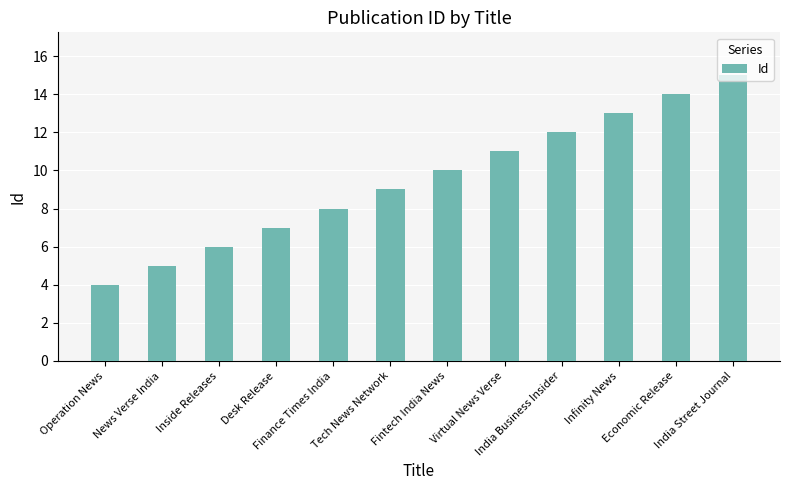

The chart shows a value of 11 at Virtual News Verse. True or false?

True